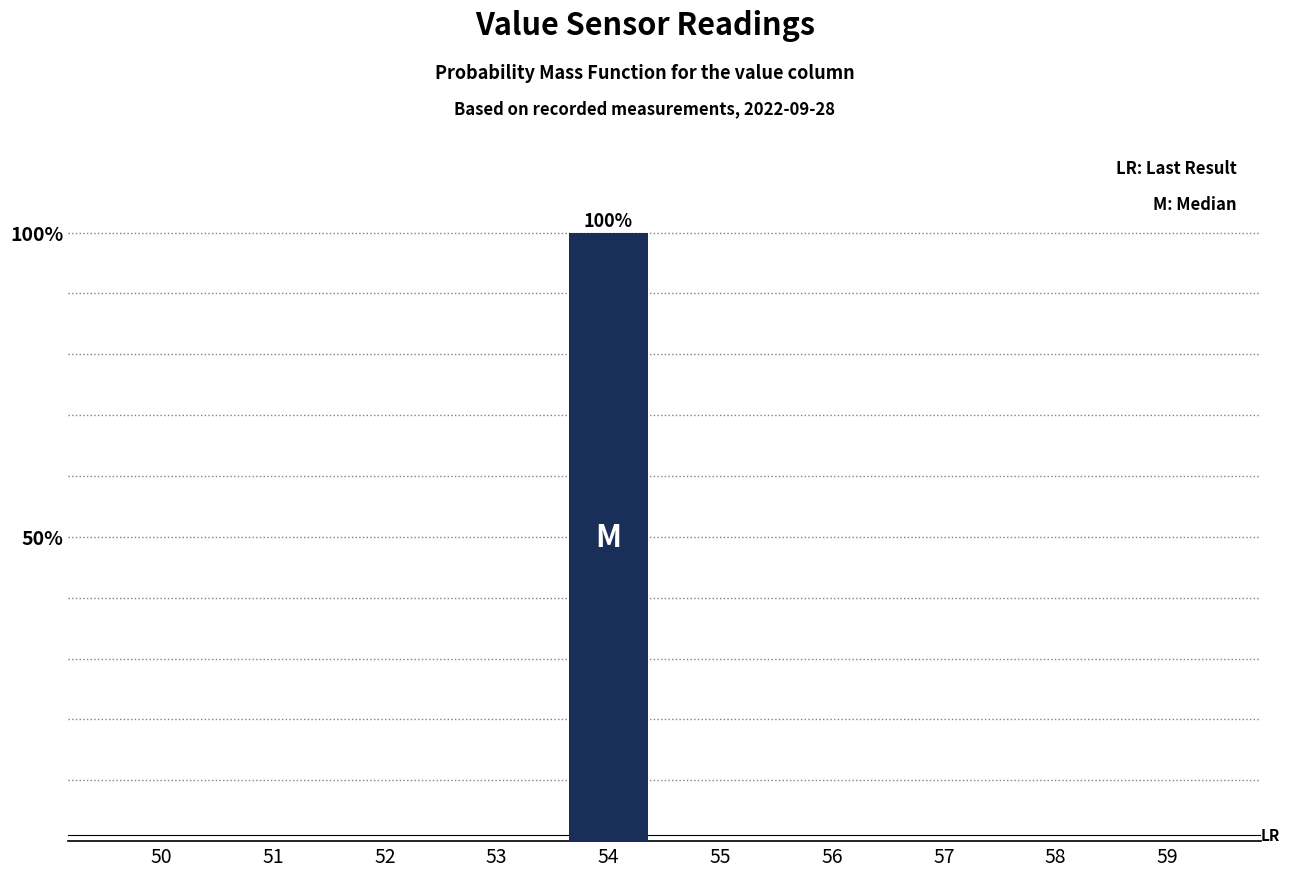

What is the sum of all values?

100